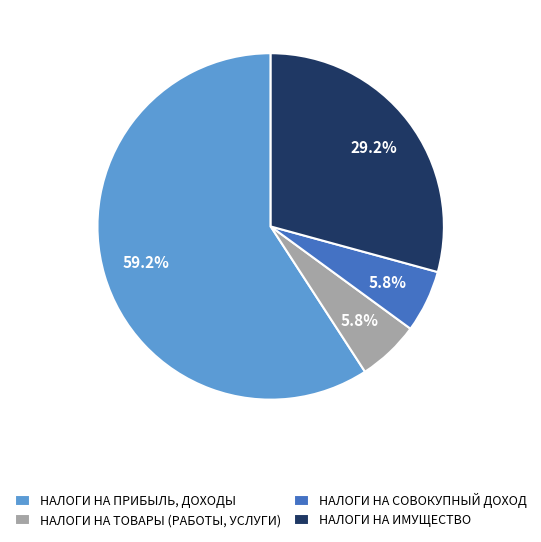

Which slice represents more than half of the pie?

НАЛОГИ НА ПРИБЫЛЬ, ДОХОДЫ